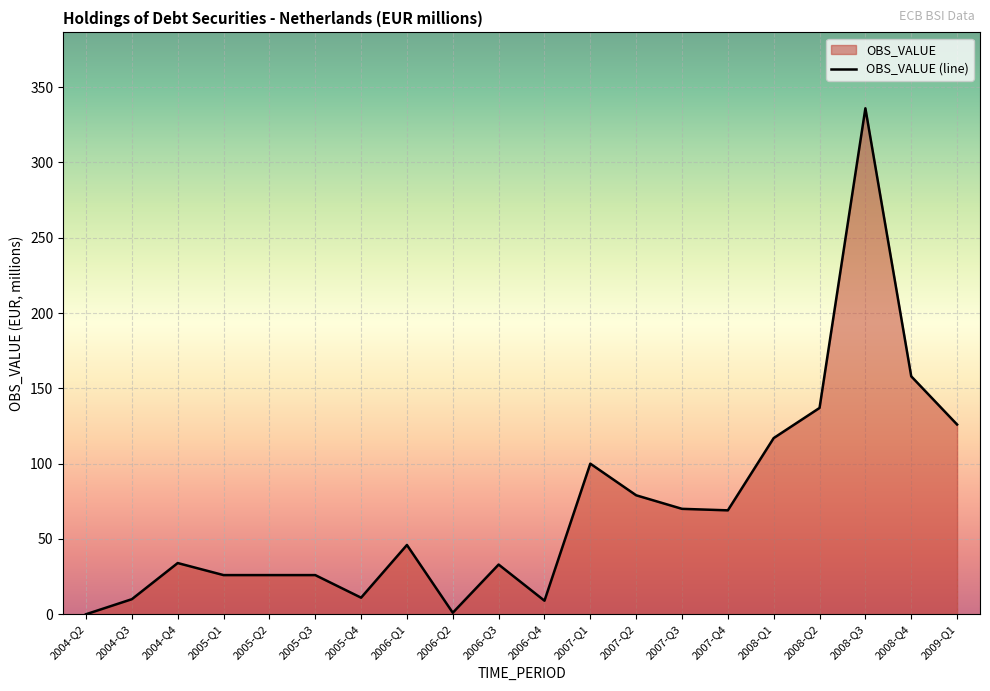

True or false: the data shows 99 at 2007-Q3.

False